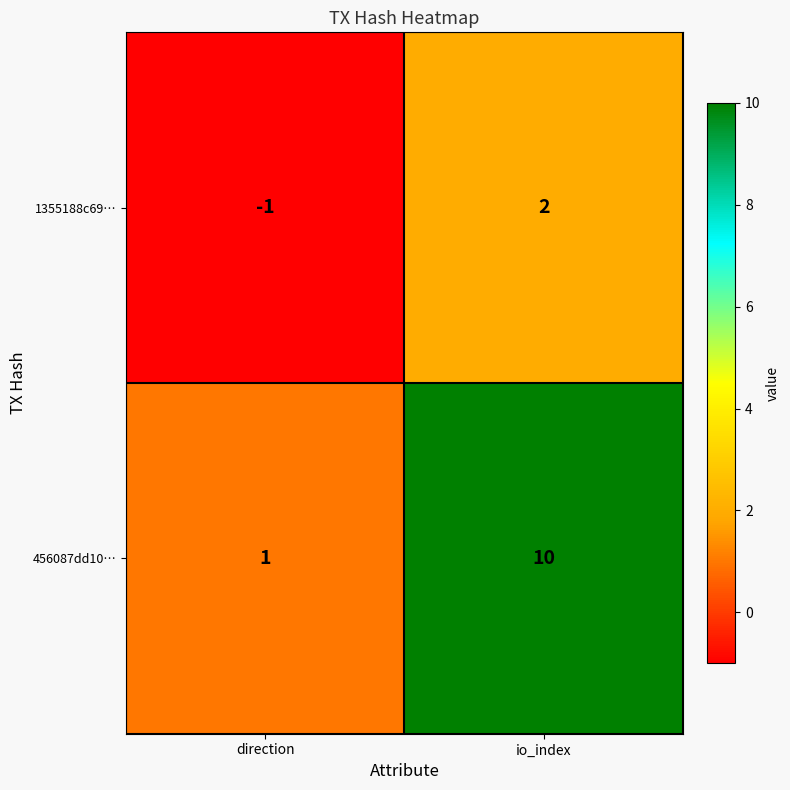

Is it true that 456087dd10… equals 4 at io_index?

False